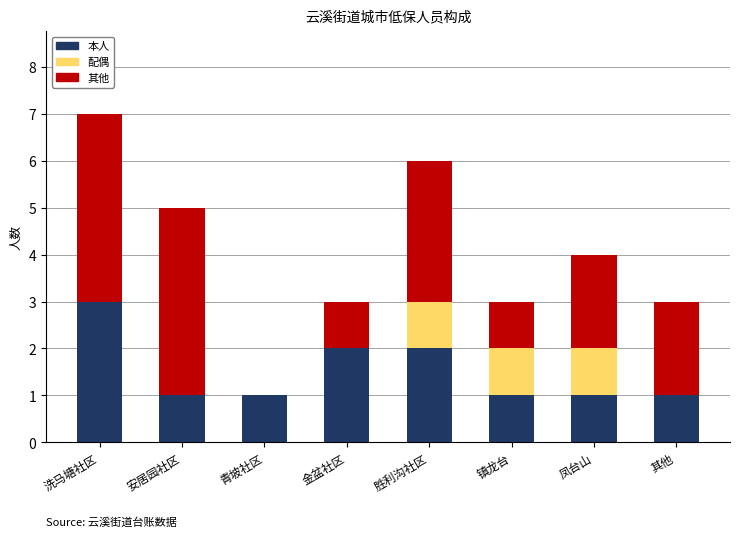

At which category is the sum across all series the highest?

洗马塘社区